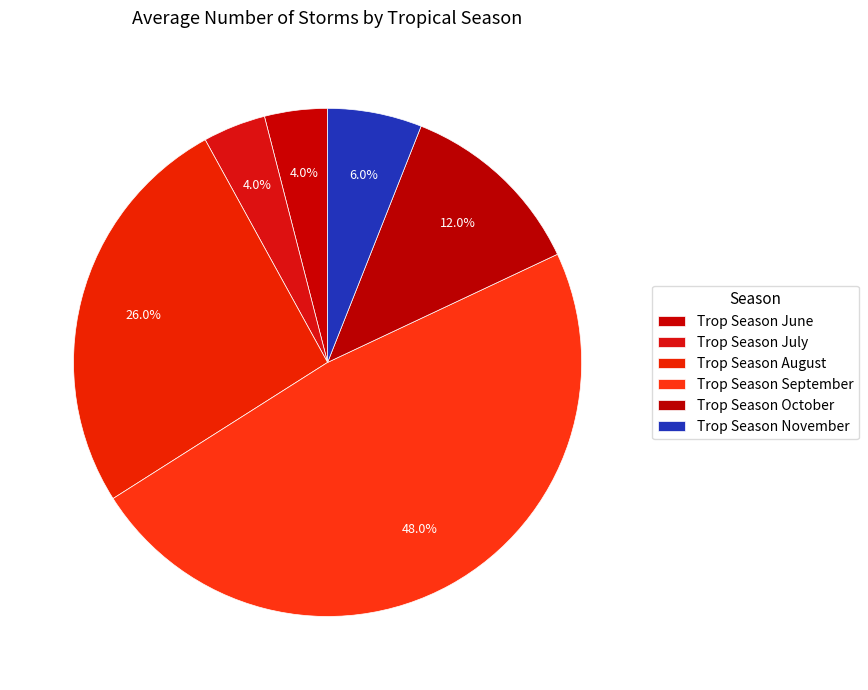

Count the number of slices in the pie.

6